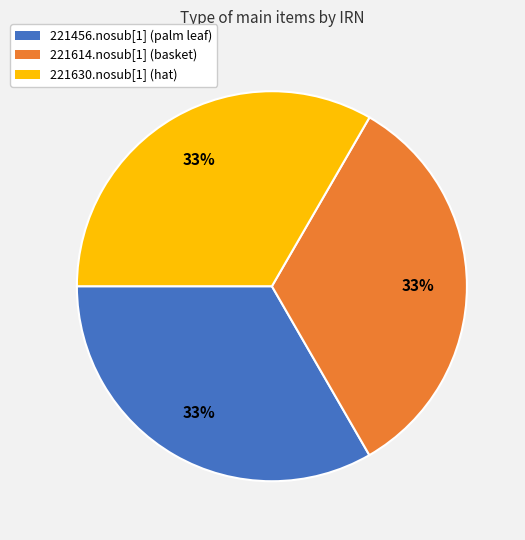

Do 221630.nosub[1] (hat) and 221614.nosub[1] (basket) together represent more than half of the pie?

Yes